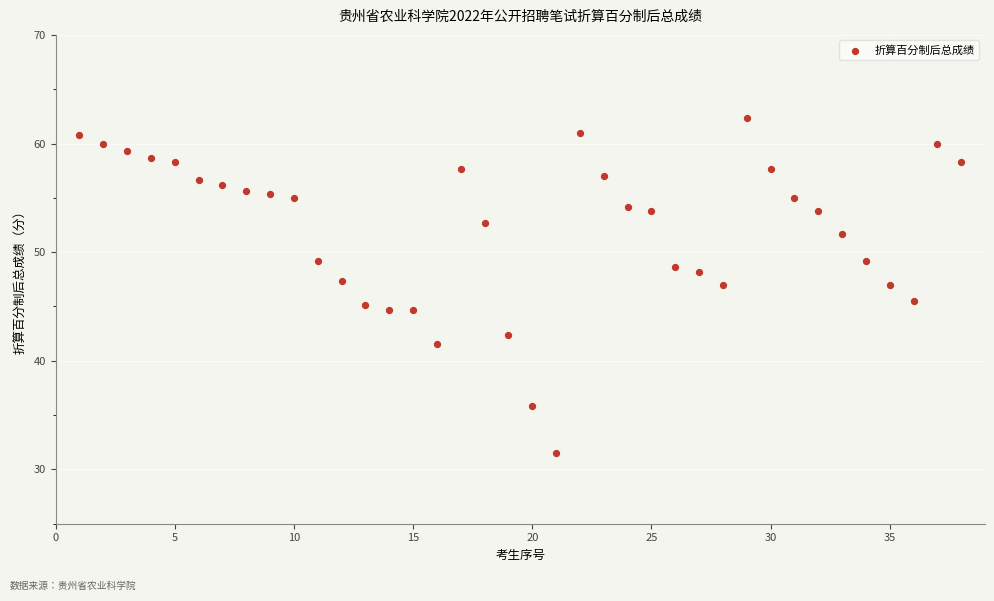

What is the range of X values (max minus min)?

37.0